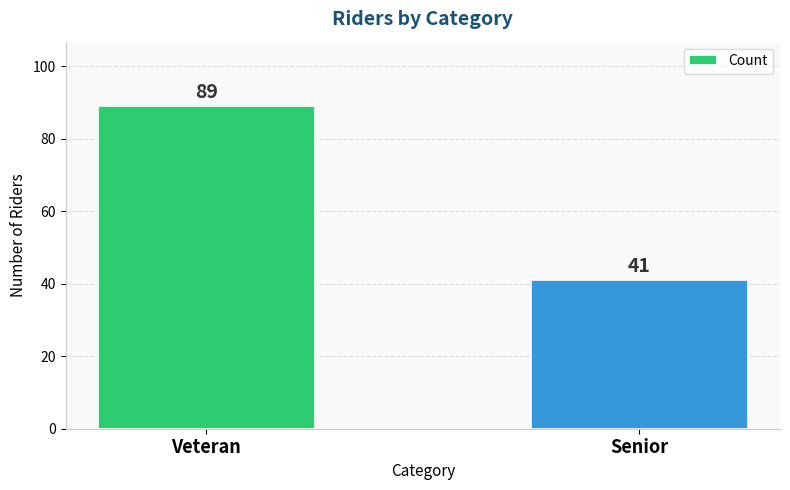

What is the change in value from Veteran to Senior?

-48